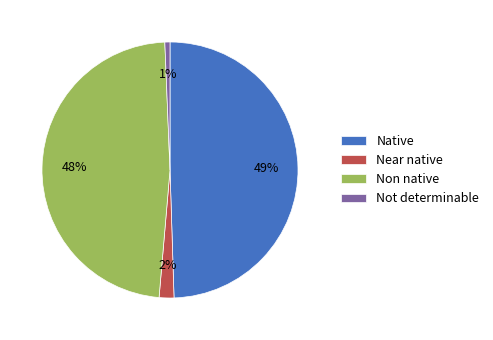

Is Near native the majority of the pie?

No